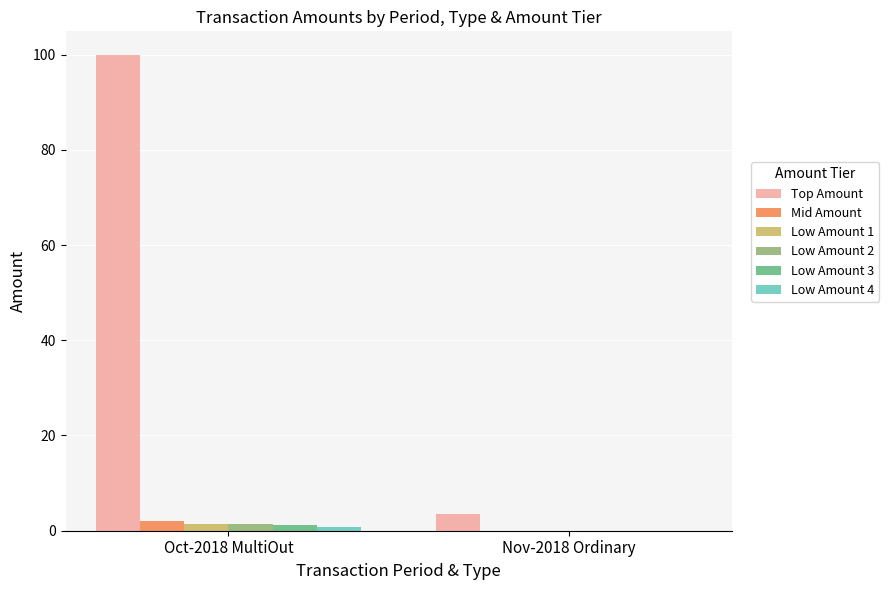

Which series has the largest total across all categories?

Top Amount